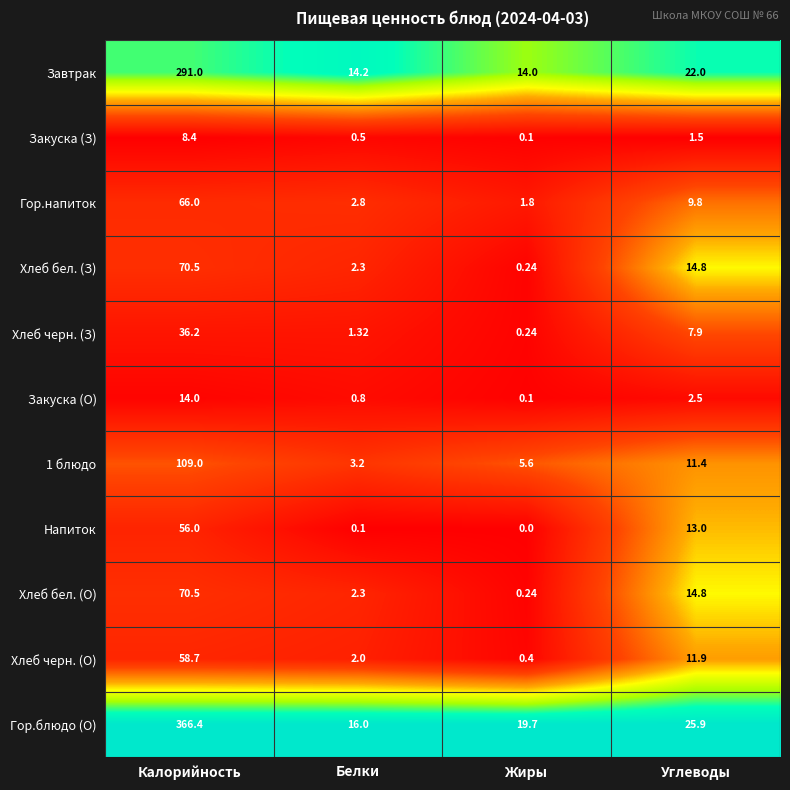

At how many categories does at least one series exceed 0?

4